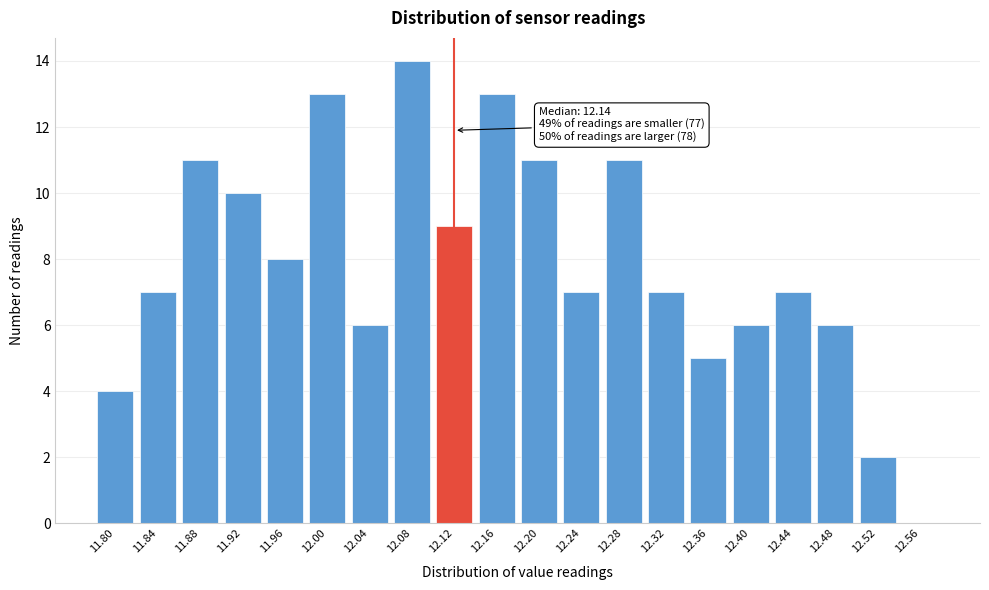

Reading left to right, what are all the values shown in this chart?

11.80=4	11.84=7	11.88=11	11.92=10	11.96=8	12.00=13	12.04=6	12.08=14	12.12=9	12.16=13	12.20=11	12.24=7	12.28=11	12.32=7	12.36=5	12.40=6	12.44=7	12.48=6	12.52=2	12.56=0